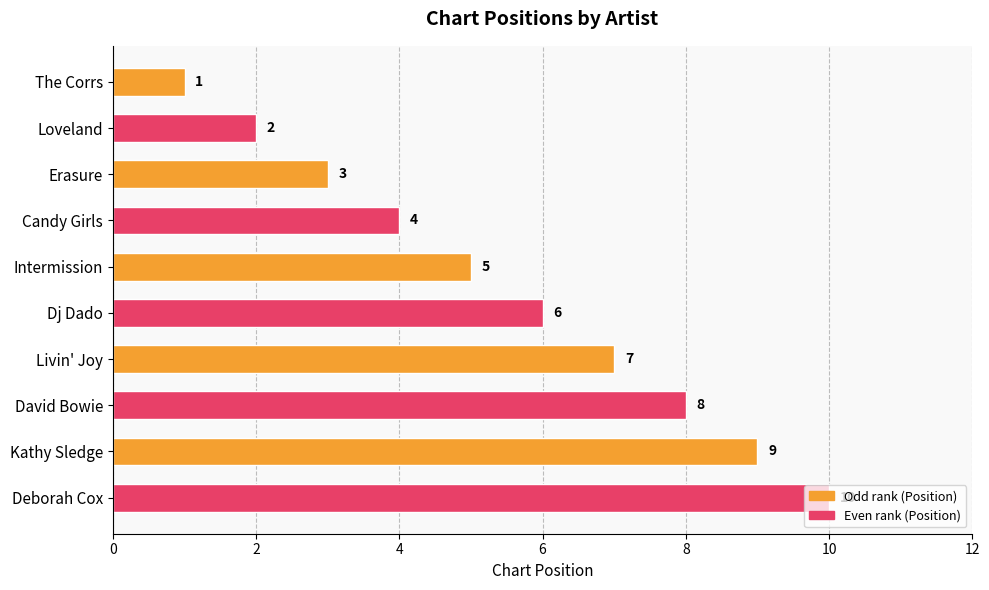

Is it true that the value at Candy Girls is 7?

False